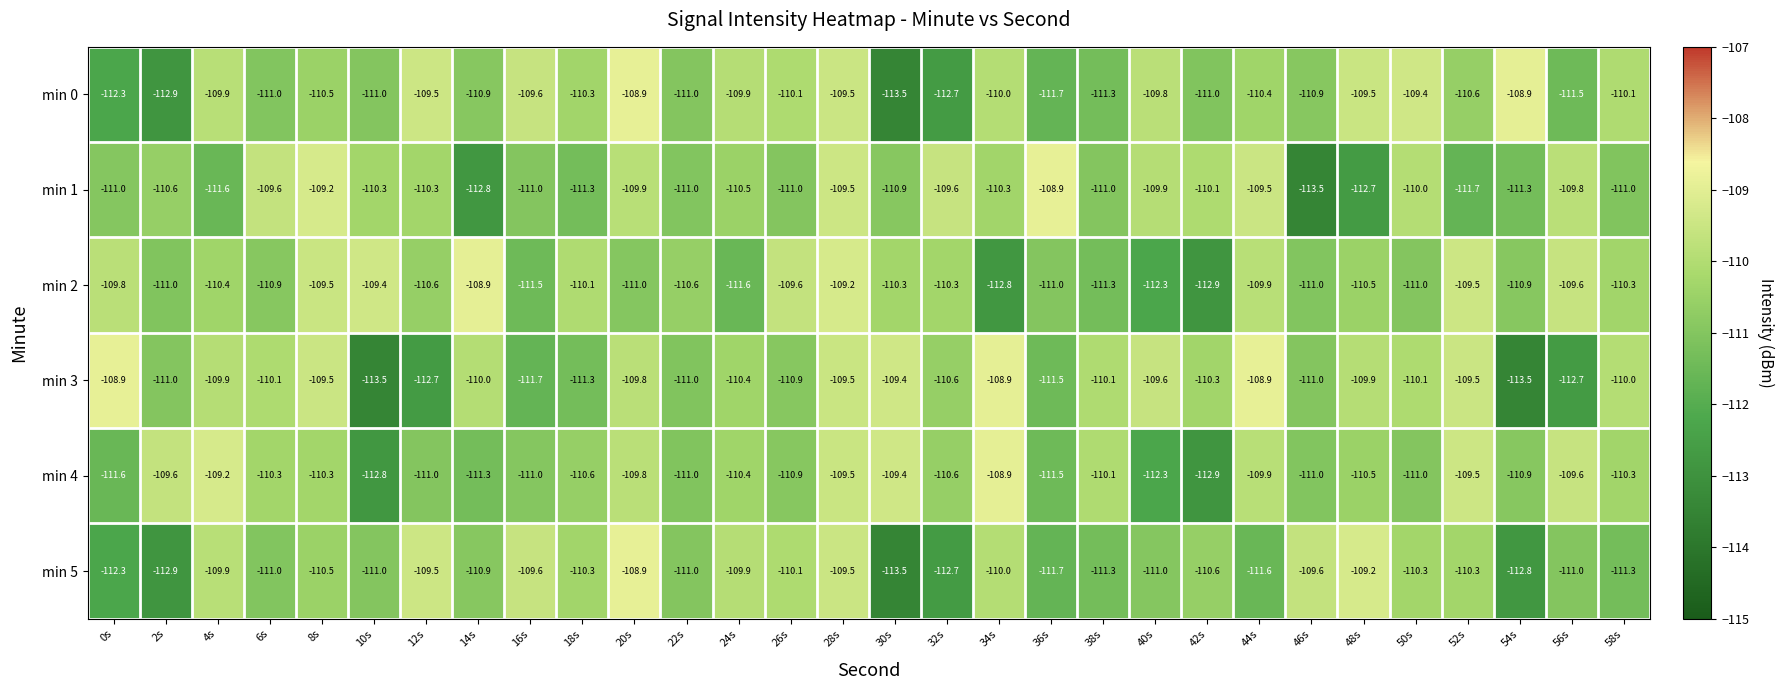

What is the spread (max minus min) of values at 14s?

3.9